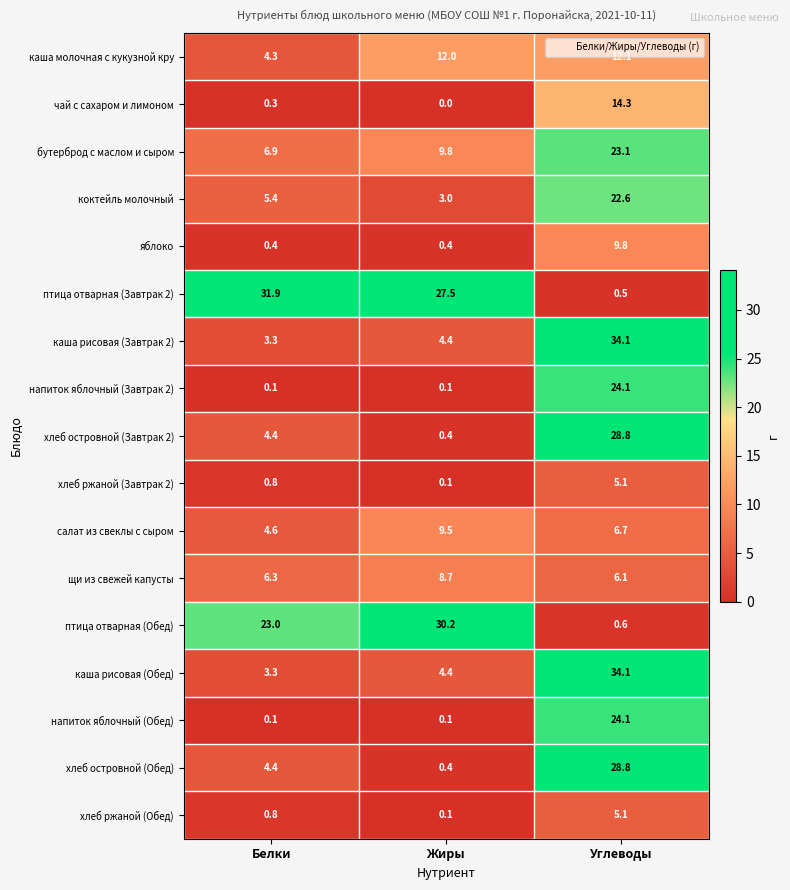

At which category does the chart reach its peak across all series?

Углеводы